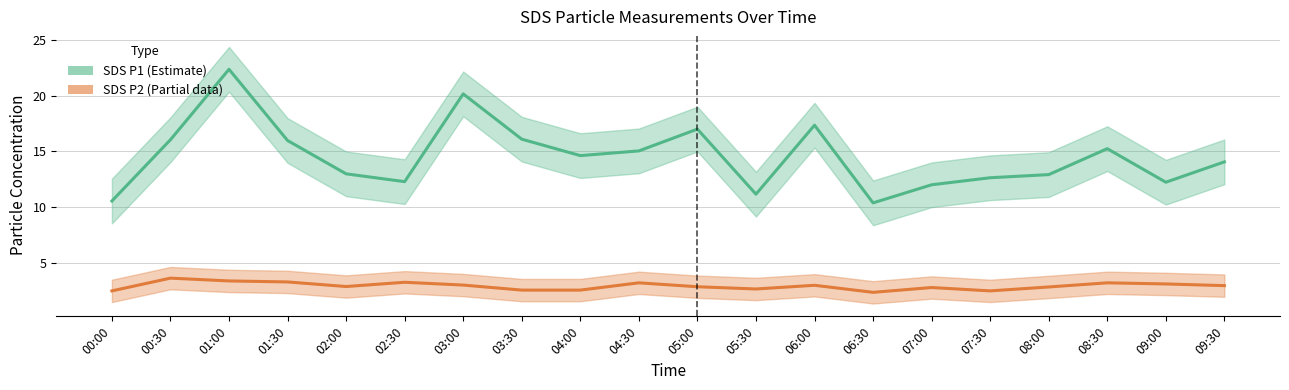

True or false: SDS_P1 and SDS_P2 intersect in this chart.

False